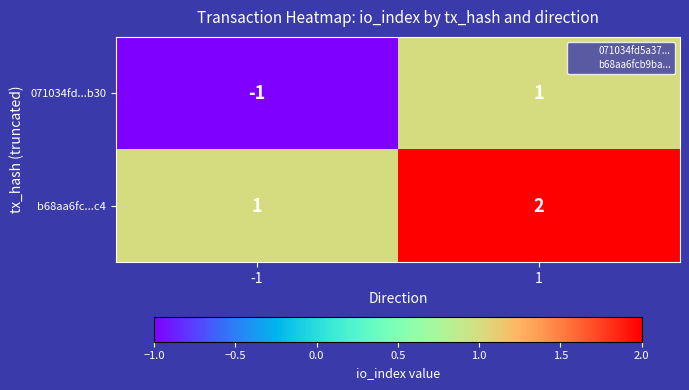

Reading left to right, list all the values displayed in this chart.

071034fd...b30: -1=-1	1=1
b68aa6fc...c4: -1=1	1=2